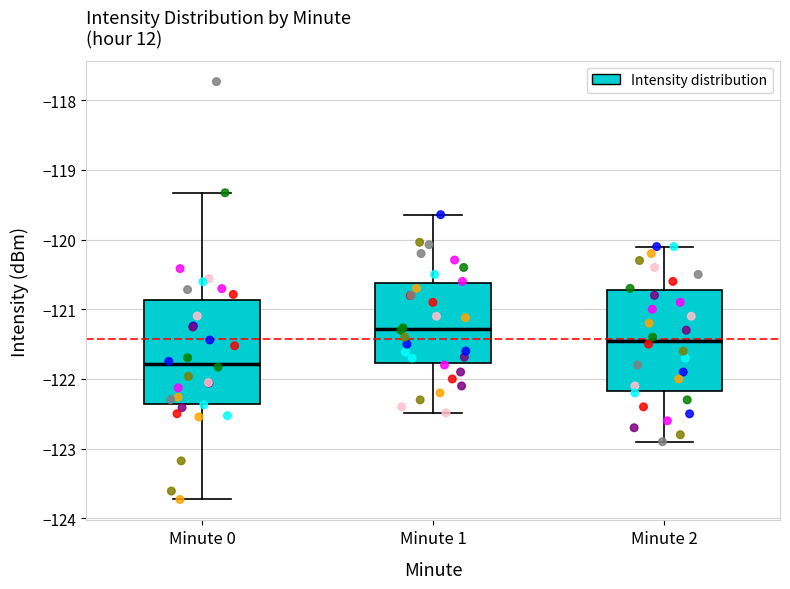

Which box has the highest median line?

Minute 1